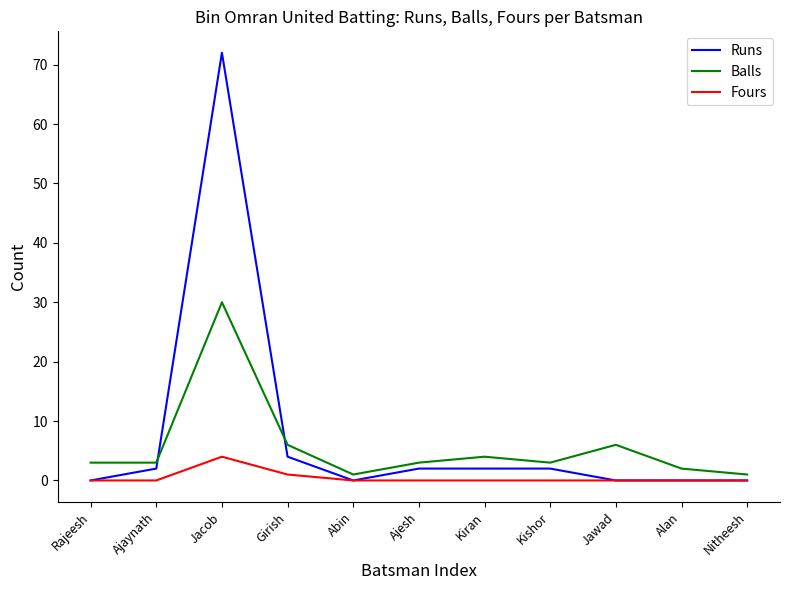

Between Rajeesh and Jacob, which series saw the biggest shift?

Runs